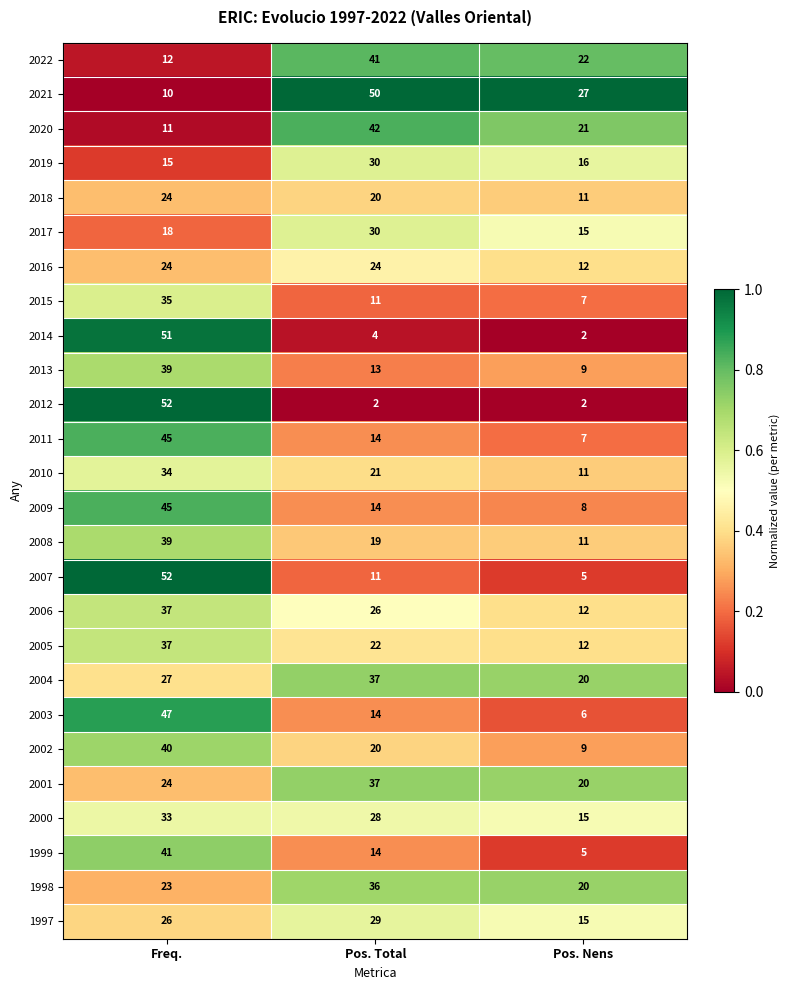

Which category has the highest value across all series?

Freq.